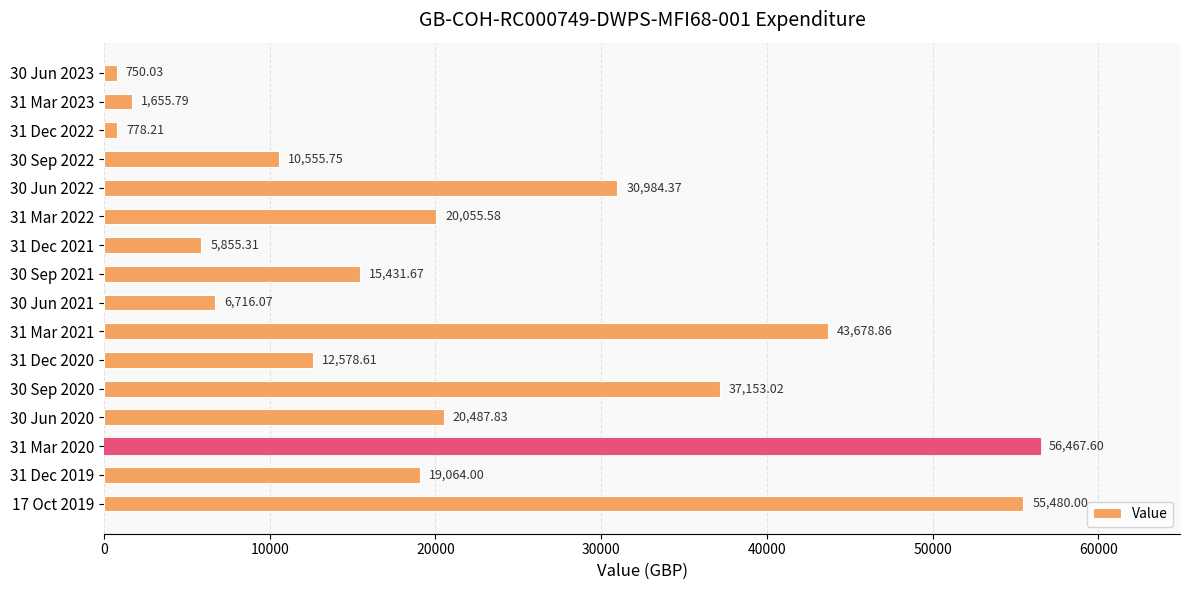

List the labels in order of value, smallest first.

30 Jun 2023, 31 Dec 2022, 31 Mar 2023, 31 Dec 2021, 30 Jun 2021, 30 Sep 2022, 31 Dec 2020, 30 Sep 2021, 31 Dec 2019, 31 Mar 2022, 30 Jun 2020, 30 Jun 2022, 30 Sep 2020, 31 Mar 2021, 17 Oct 2019, 31 Mar 2020